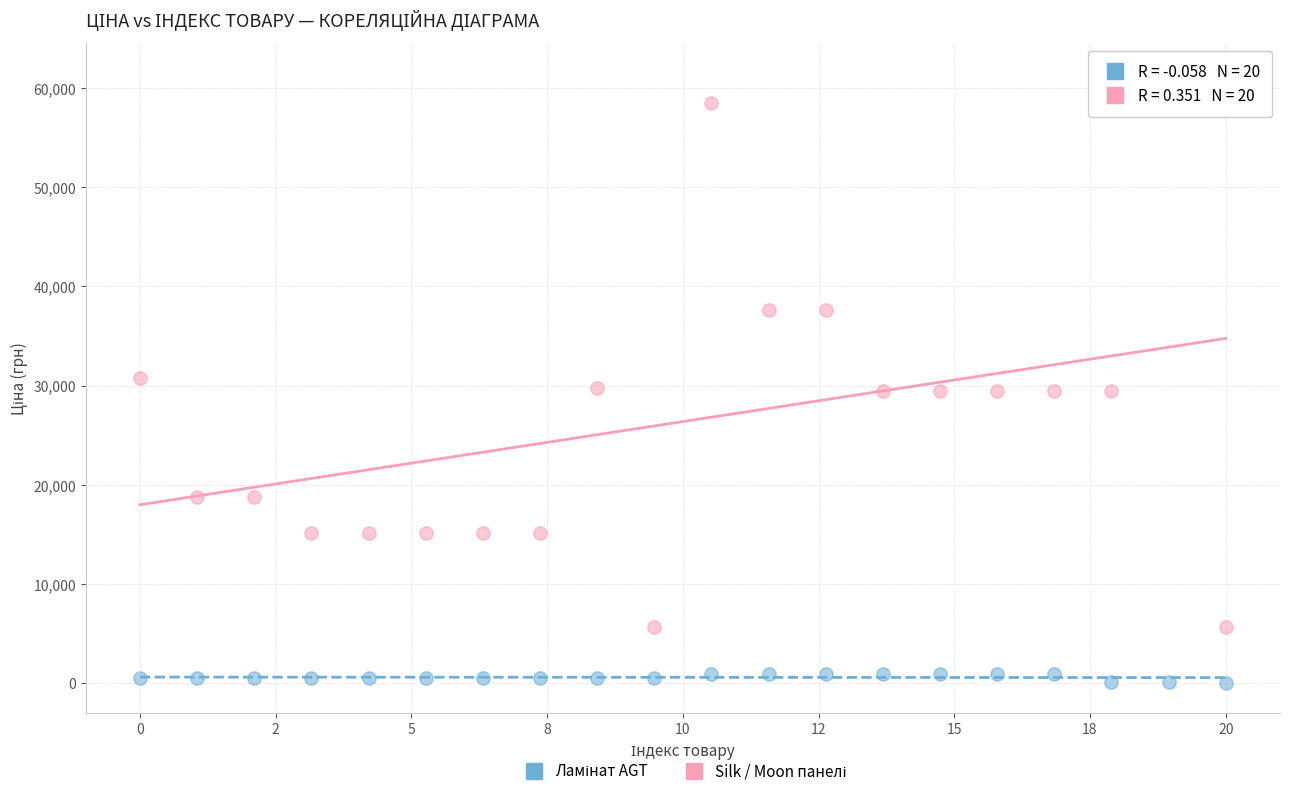

What is the X range (max minus min) for the scatter plot?

20.0